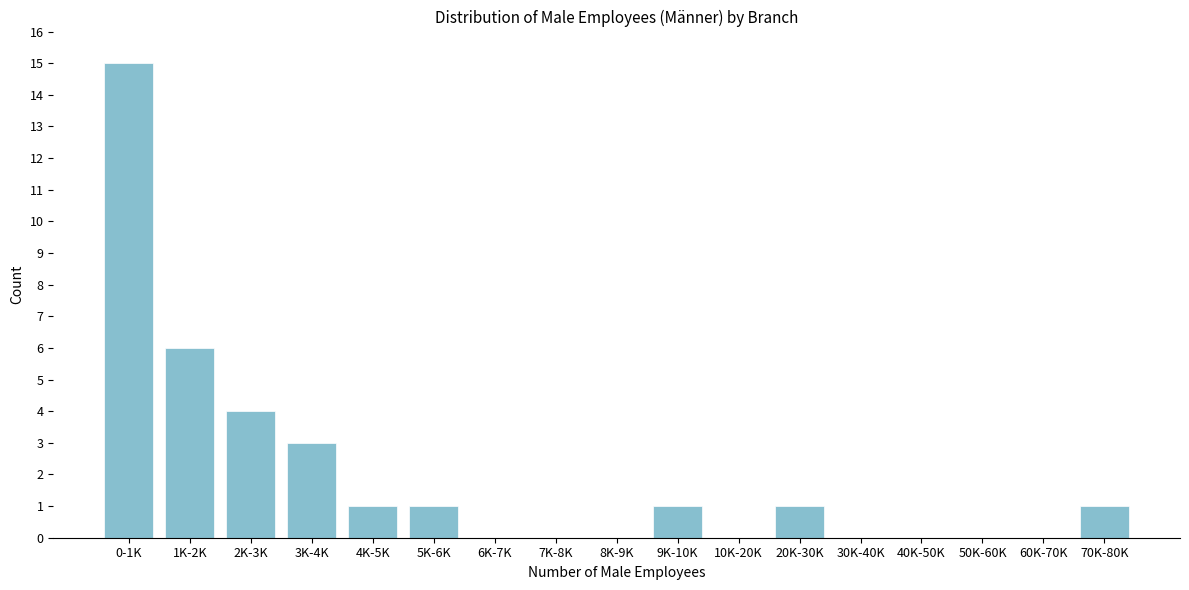

Reading left to right, transcribe all the data shown in this chart.

0-1K=15	1K-2K=6	2K-3K=4	3K-4K=3	4K-5K=1	5K-6K=1	6K-7K=0	7K-8K=0	8K-9K=0	9K-10K=1	10K-20K=0	20K-30K=1	30K-40K=0	40K-50K=0	50K-60K=0	60K-70K=0	70K-80K=1